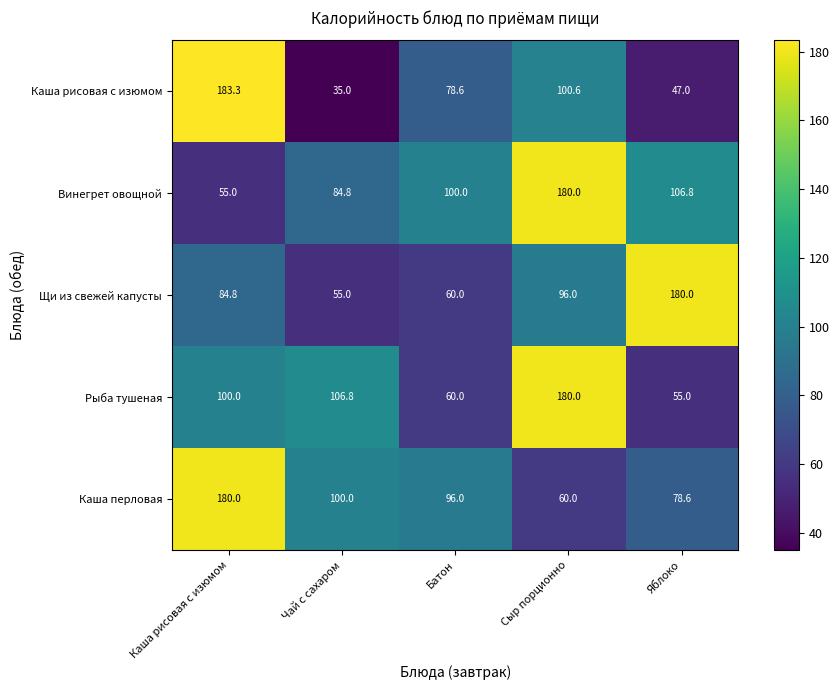

What is the difference between the highest and lowest values at Каша рисовая с изюмом?

128.3